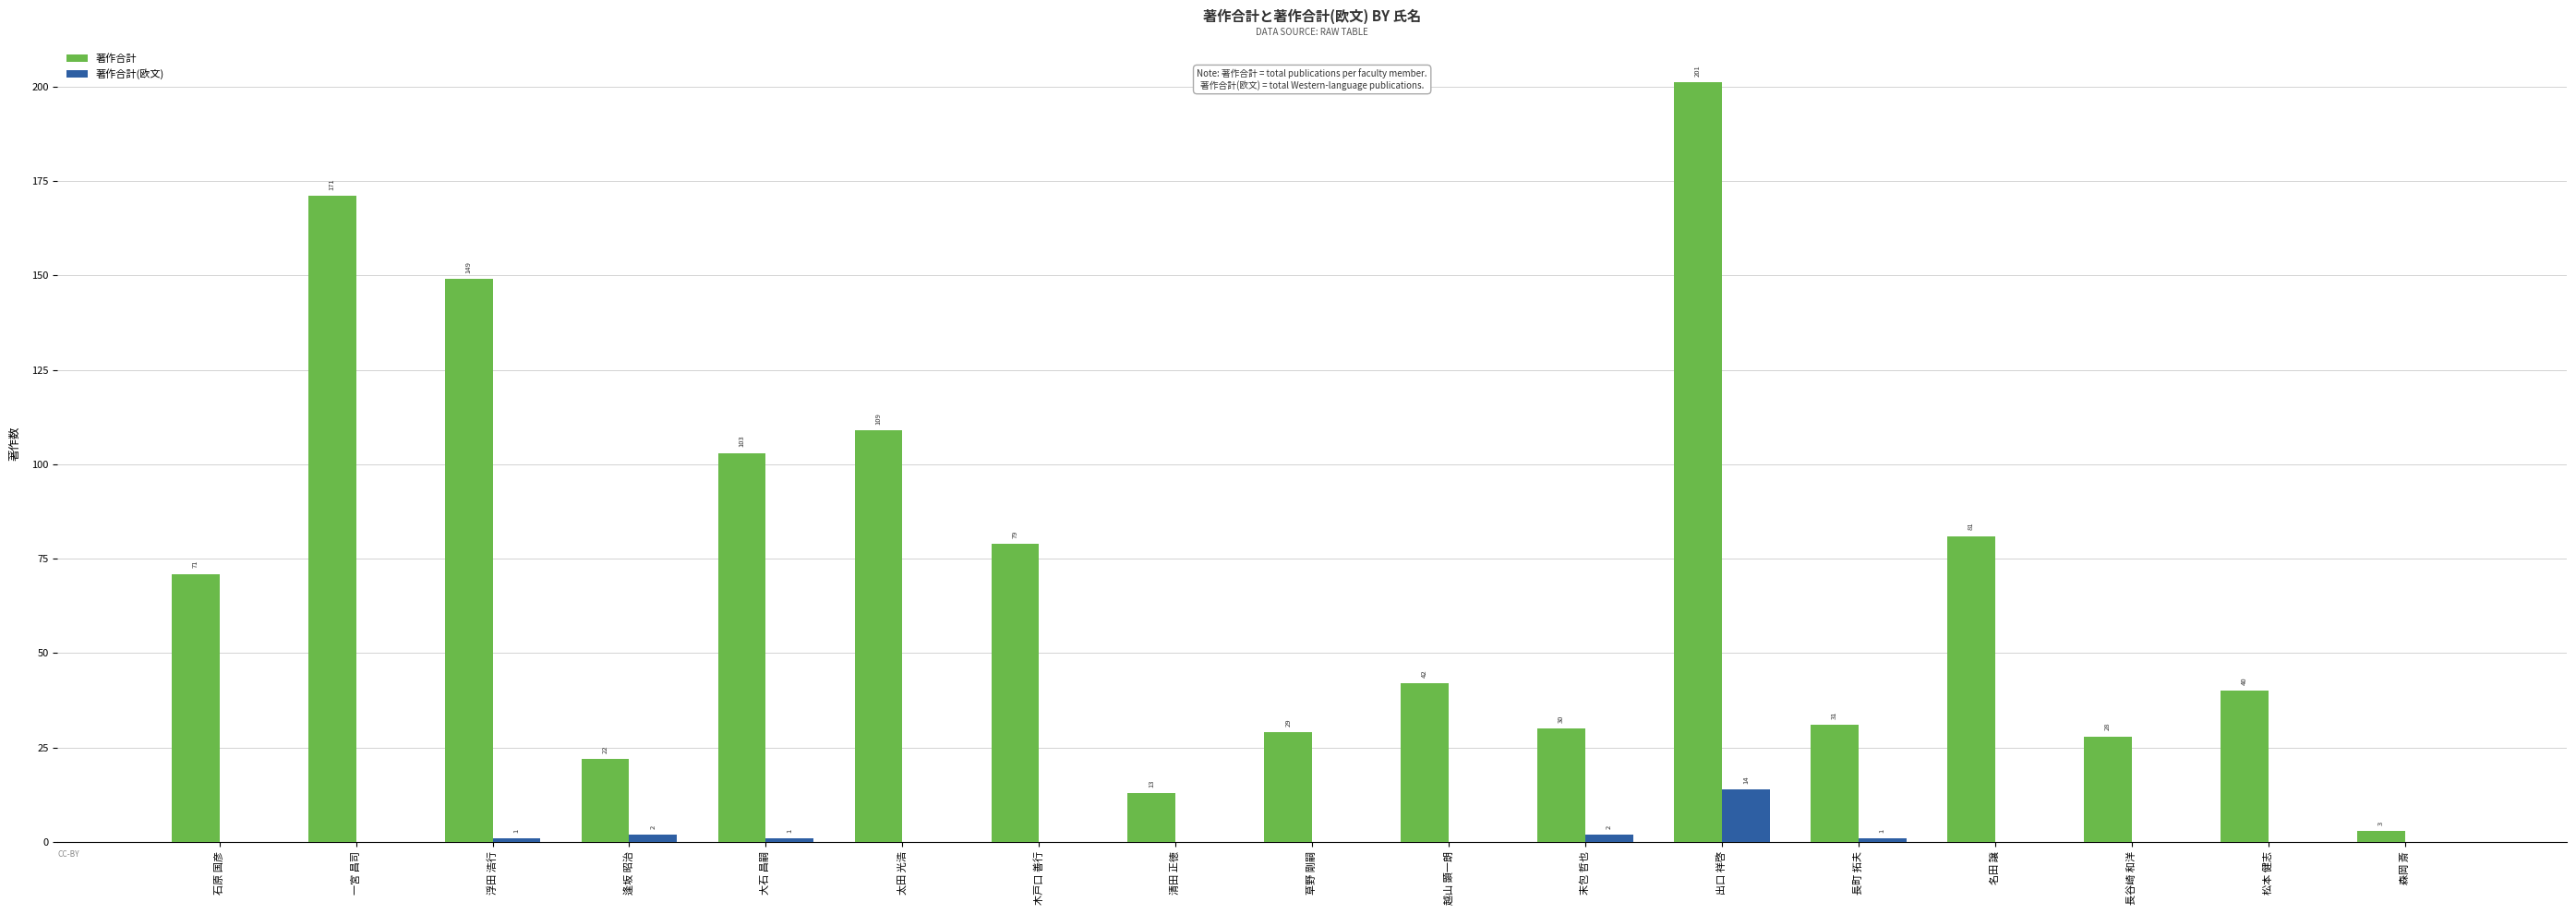

Are the bars grouped side by side (vs. stacked)?

Yes